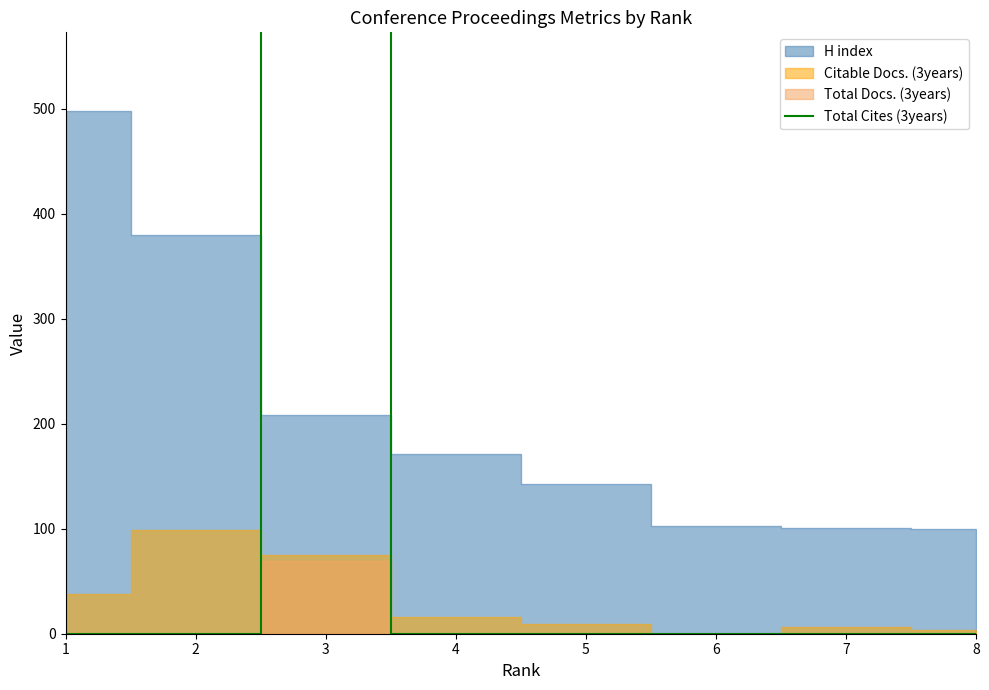

The chart shows a value of 0 at 2. True or false?

True